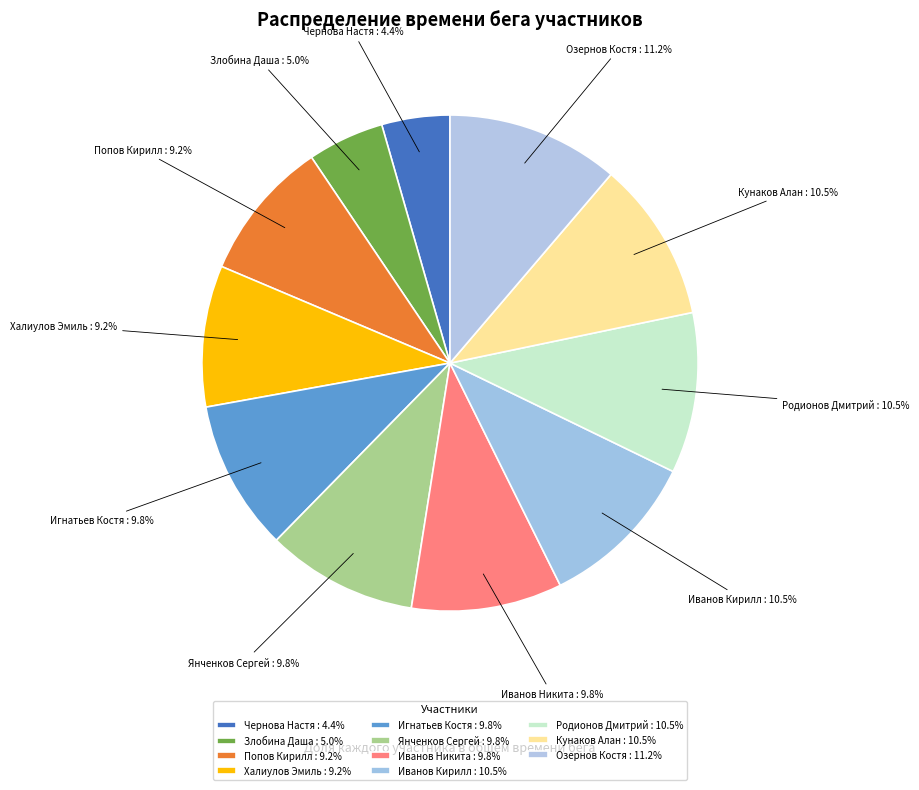

How many segments does this pie chart have?

11